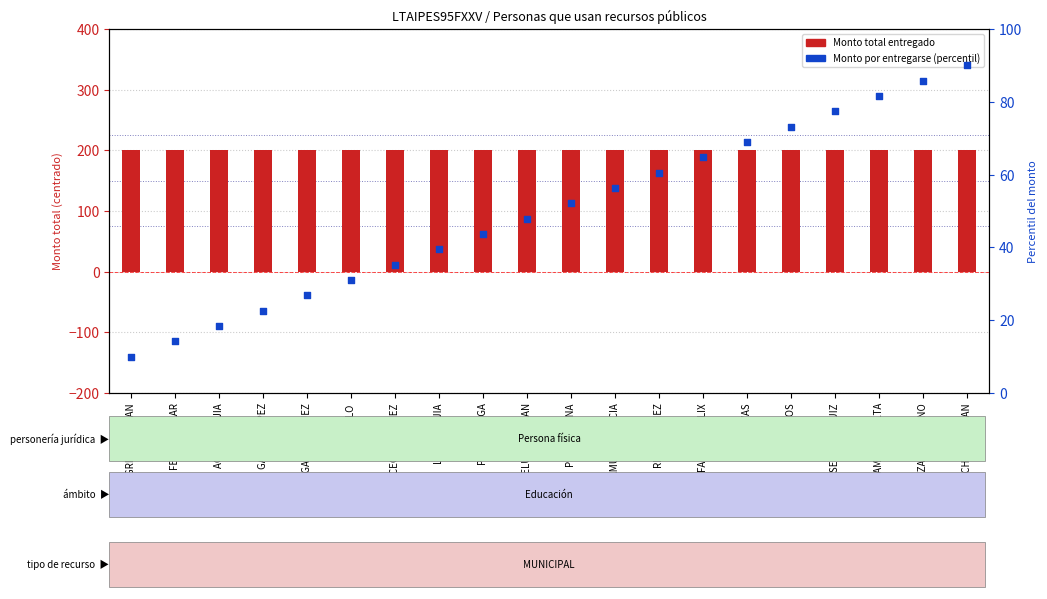

Which series has the largest total across all categories?

Monto total entregado